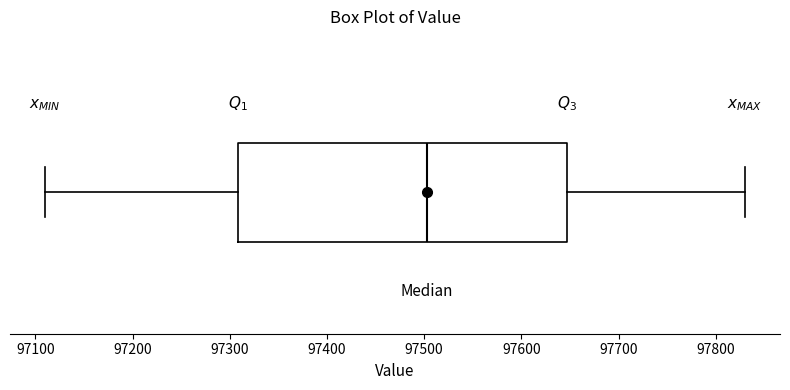

Where does the right whisker of the box end on the x-axis? The values are not printed on the chart, so give them approximately, as read against the axis.

97830